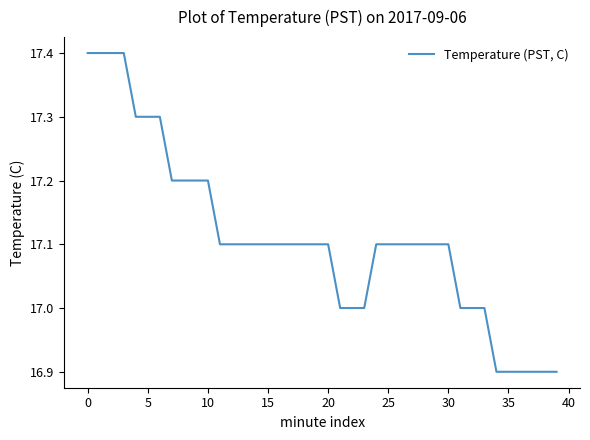

What is the difference between the maximum and minimum values?

0.5